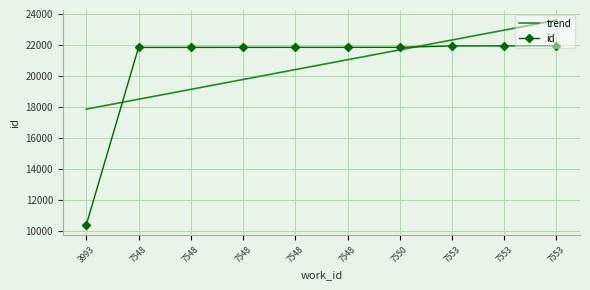

What is the value of the id point at the 1st from the left?

10367.0